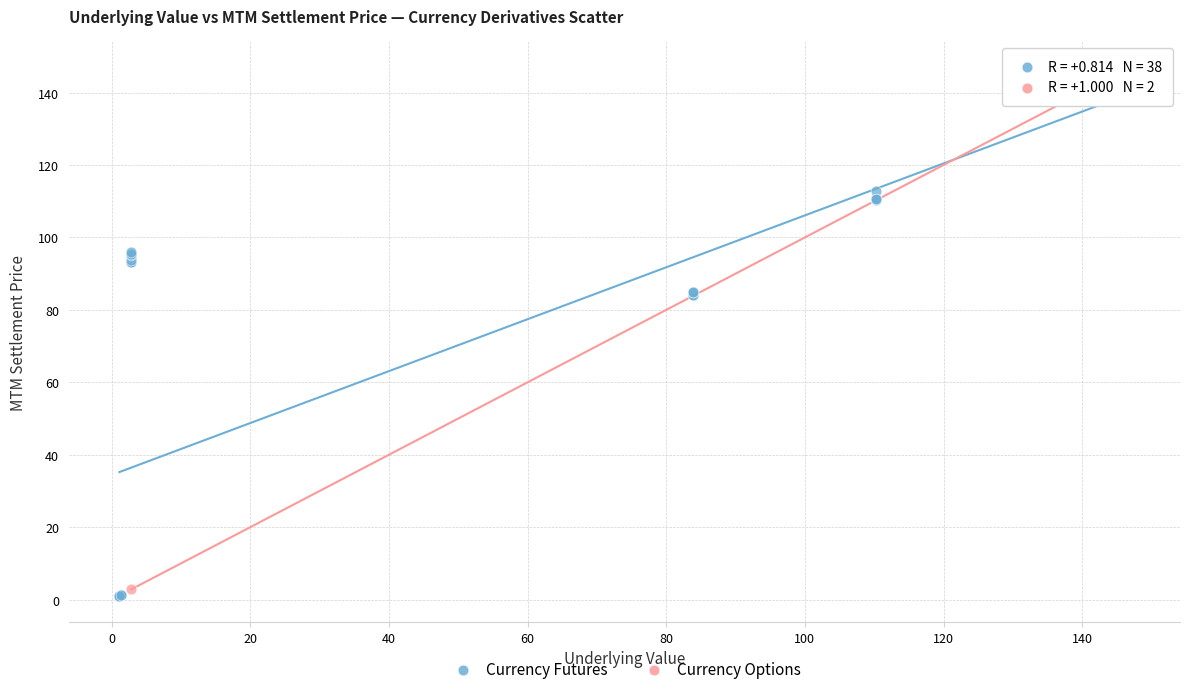

What are all the series names shown in the legend?

Currency Futures, Currency Options